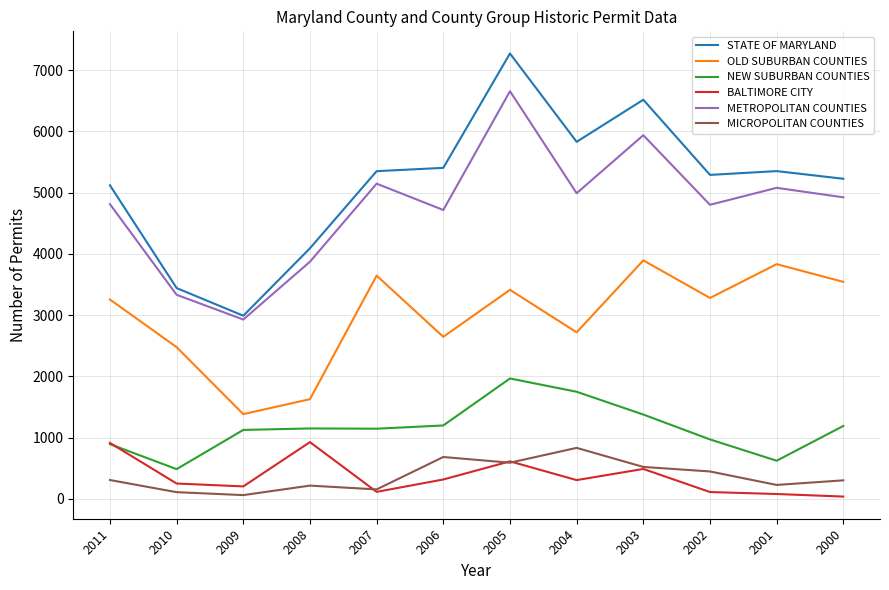

Is it true that BALTIMORE CITY equals 613 at 2005?

True